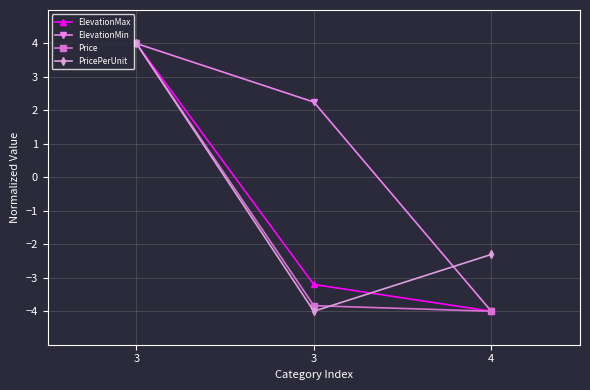

What is the difference between the maximum and second lowest values in the Price series?

7.8